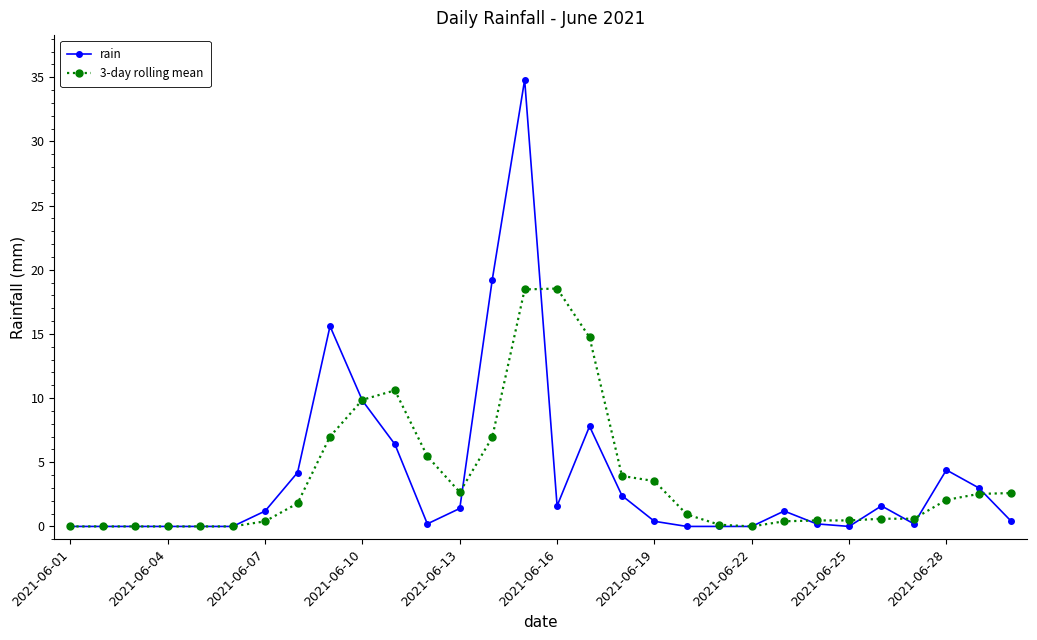

Does the chart have visible grid lines?

No